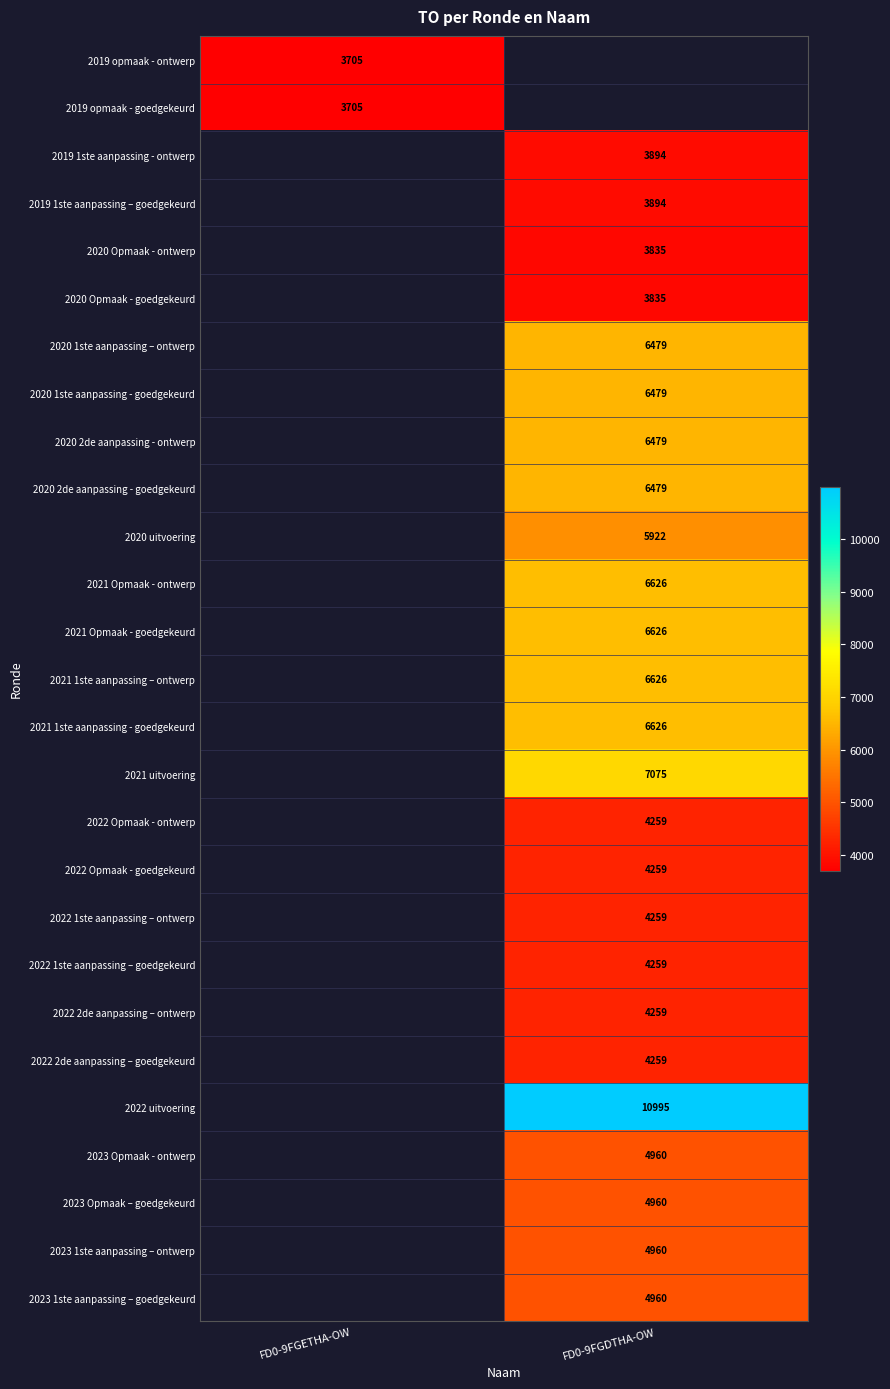

True or false: 2019 opmaak - goedgekeurd has a value of 5594 at FD0-9FGETHA-OW.

False